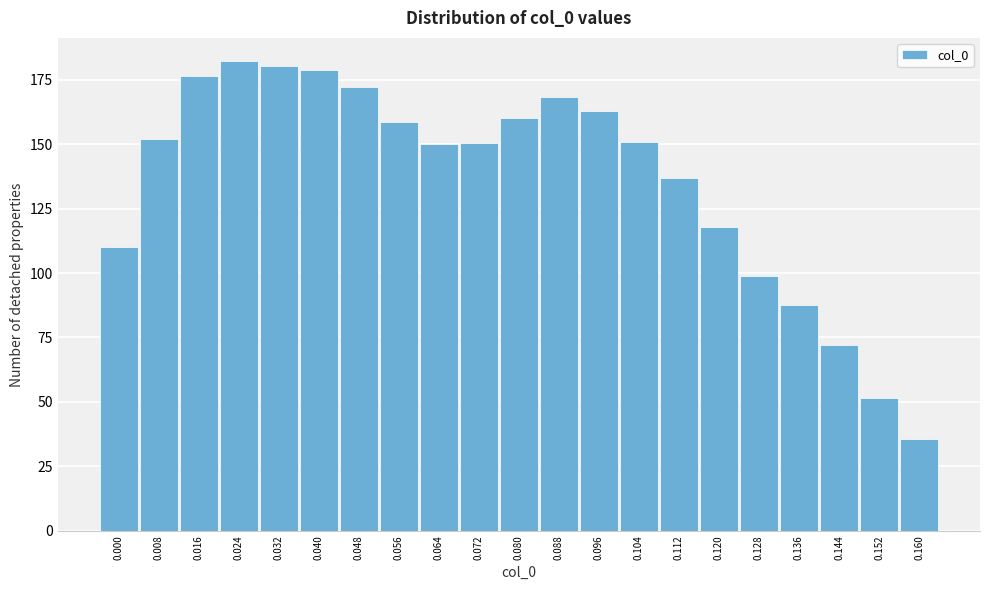

What is the difference between the values at 0.144 and 0.160?

36.7